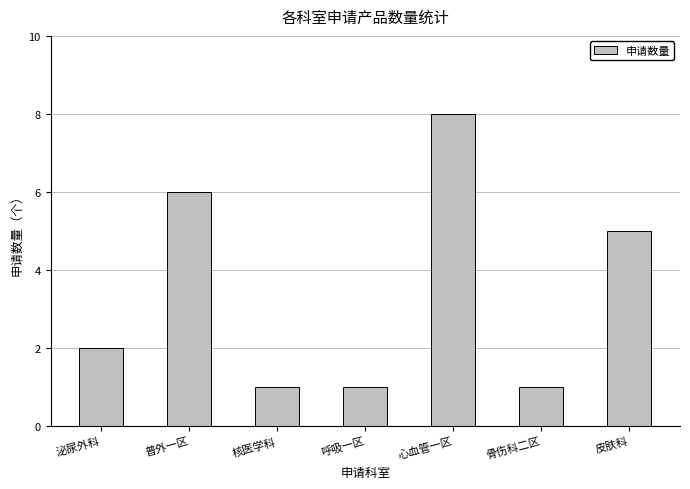

What is the maximum value shown in the chart?

8